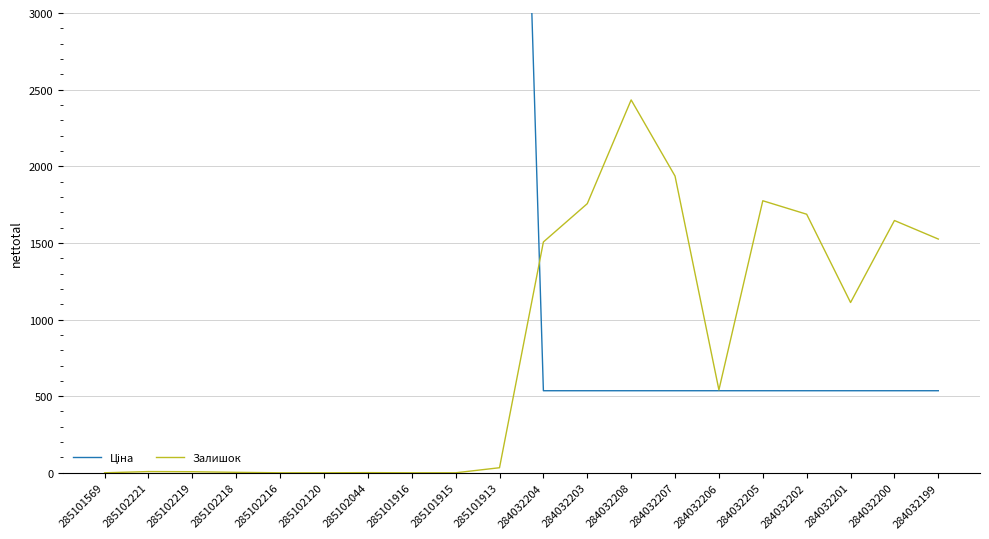

What is the spread (max minus min) of values at 284032200?

1110.6